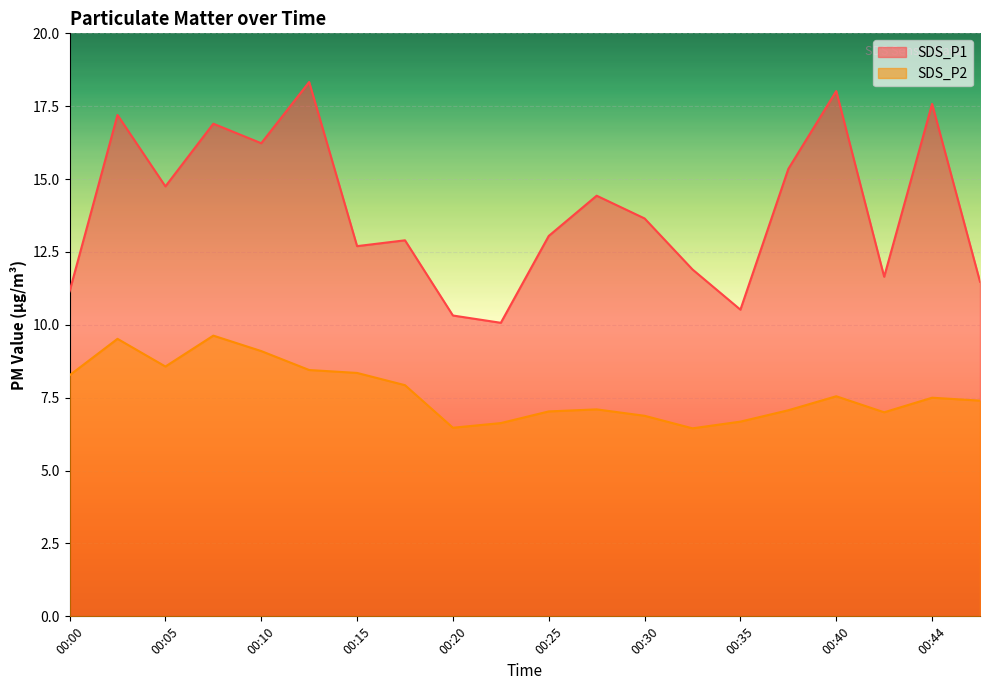

What is the maximum value shown in the chart?

18.3